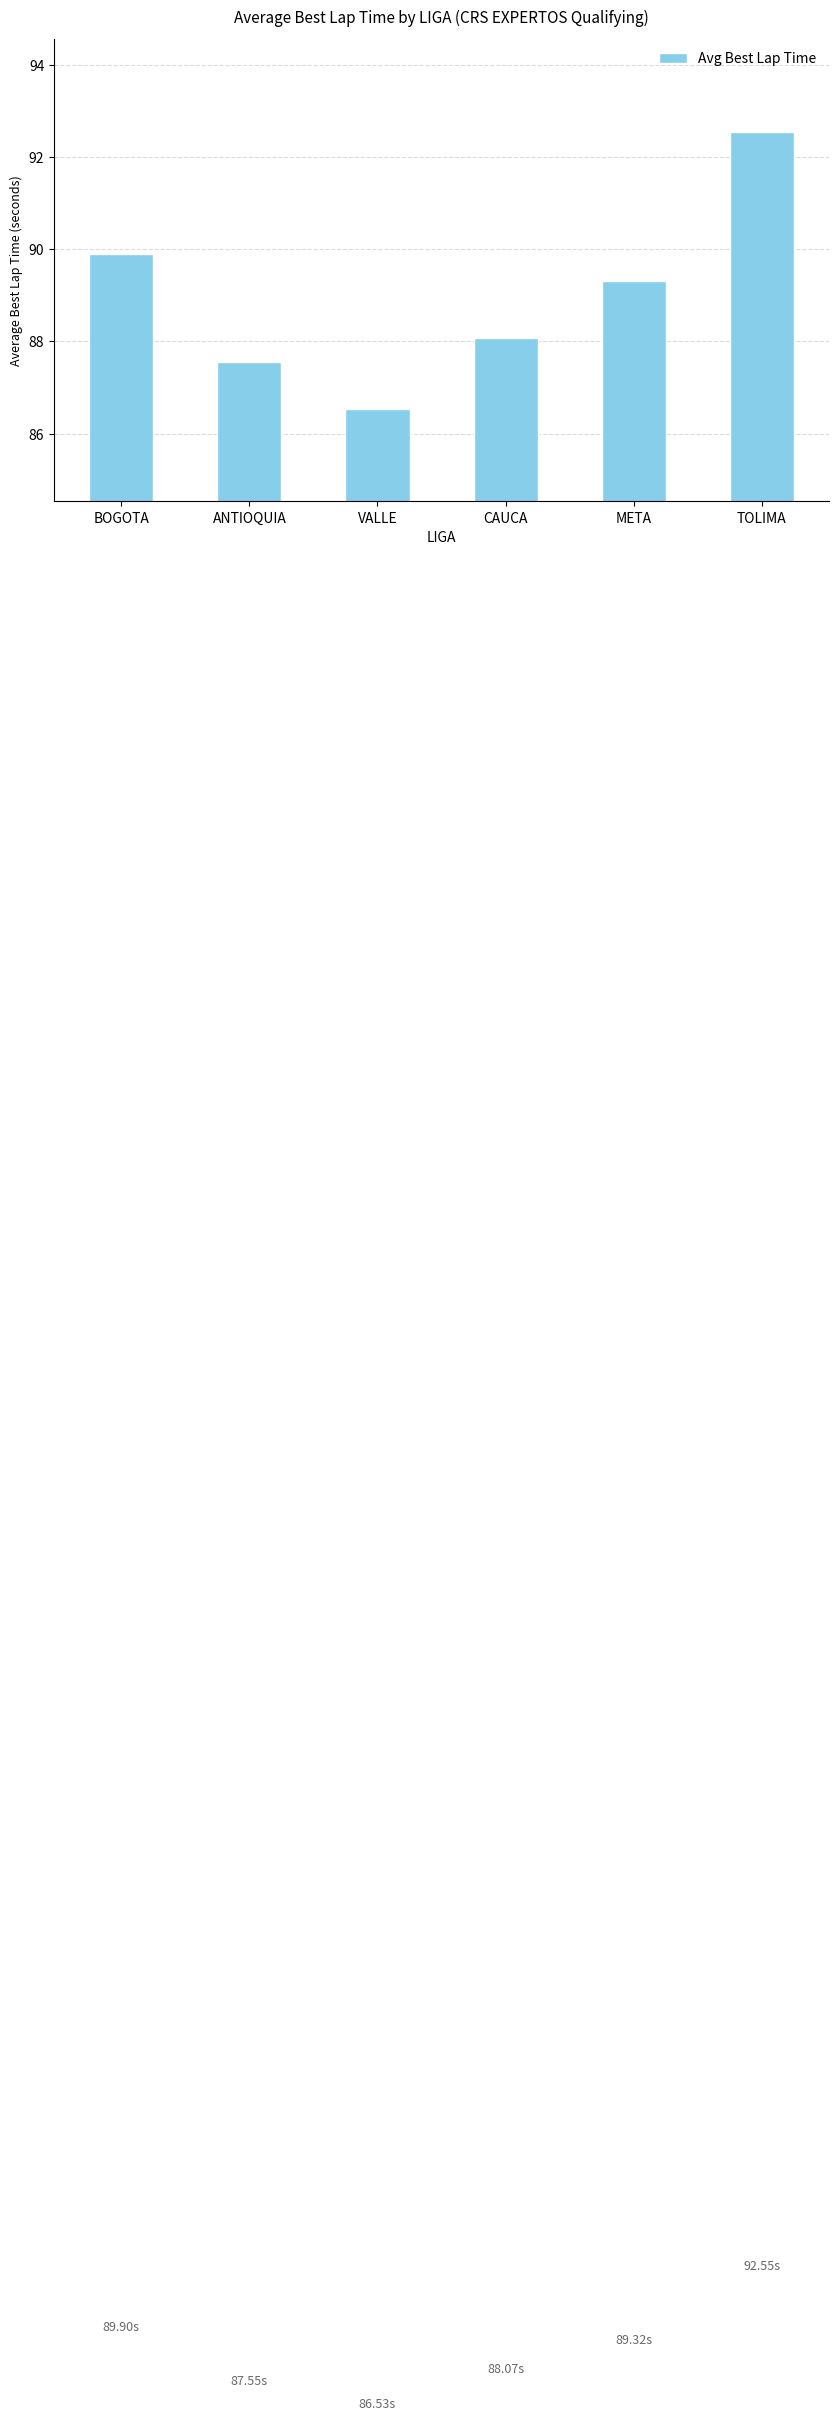

Which category has the highest value across all series?

TOLIMA